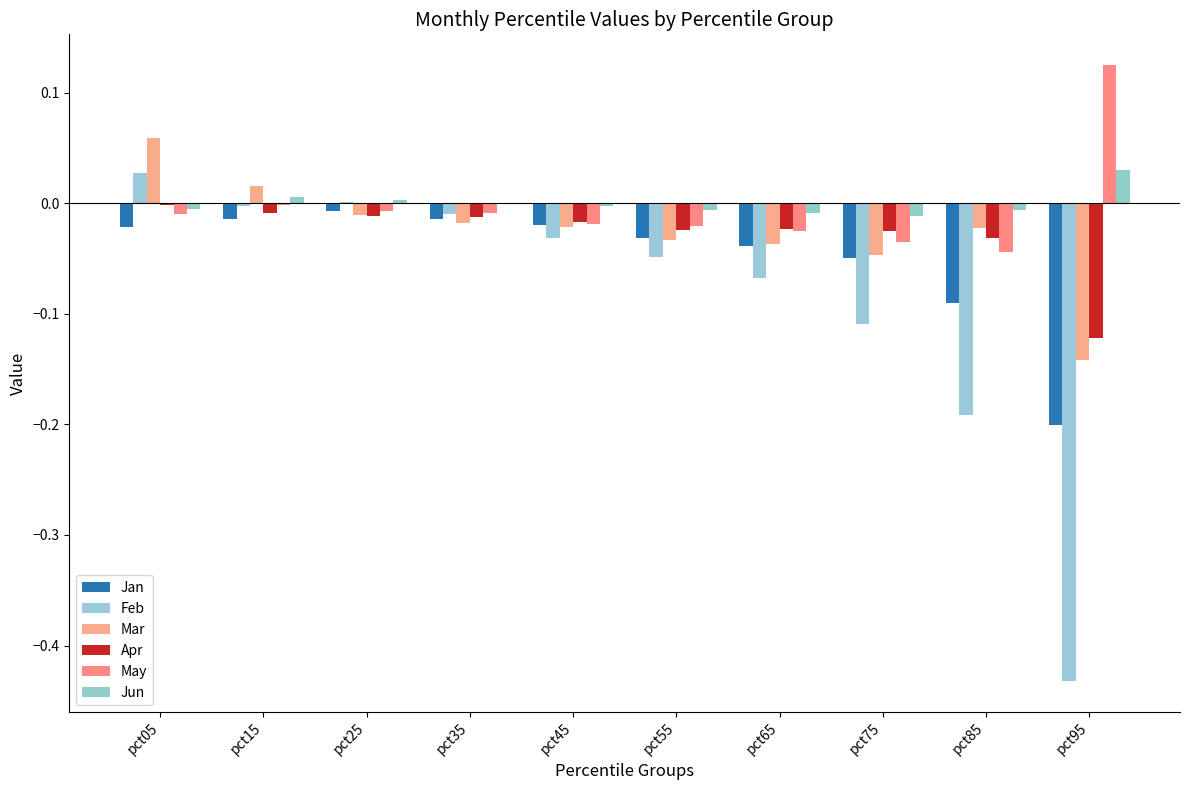

Rank the series by their maximum value, from lowest to highest.

Jan, Apr, Feb, Jun, Mar, May